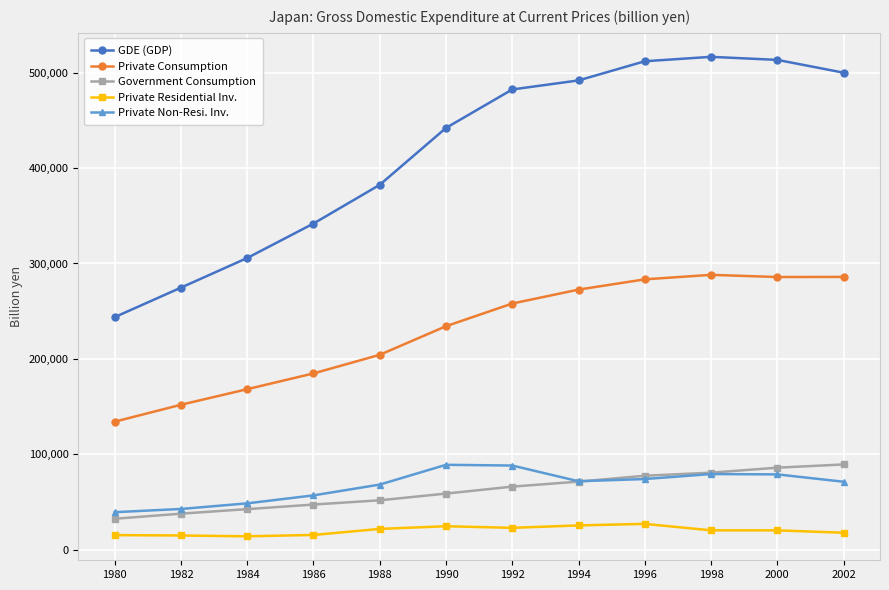

What is the lowest value of the Private Non-Resi. Inv. series?

39373.6